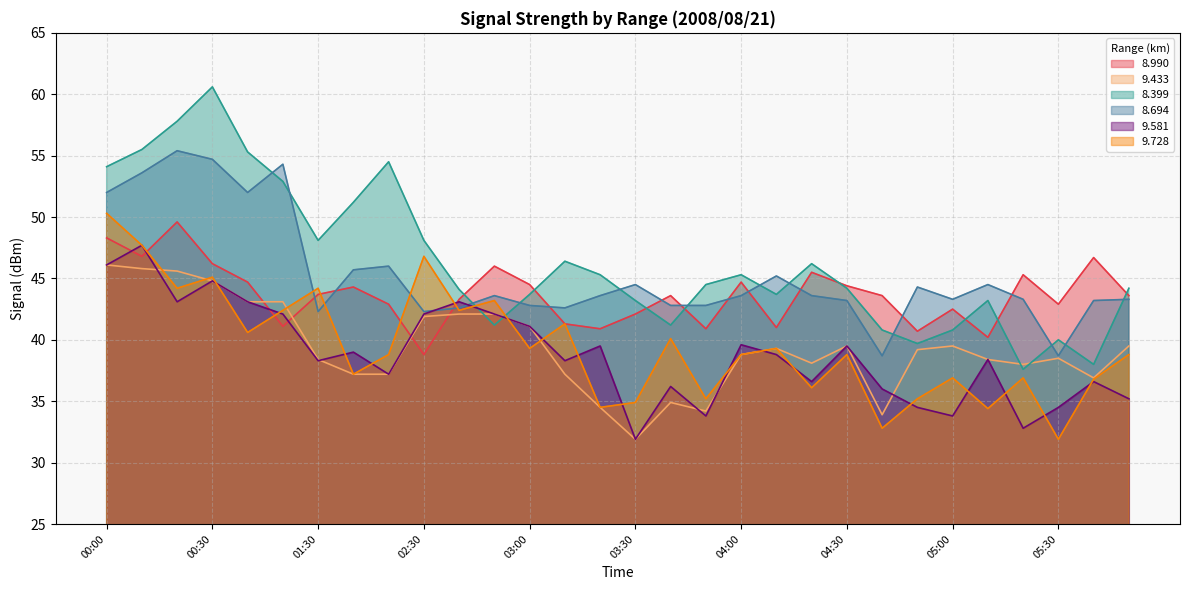

How many data points in   8.694 are above 43?

21